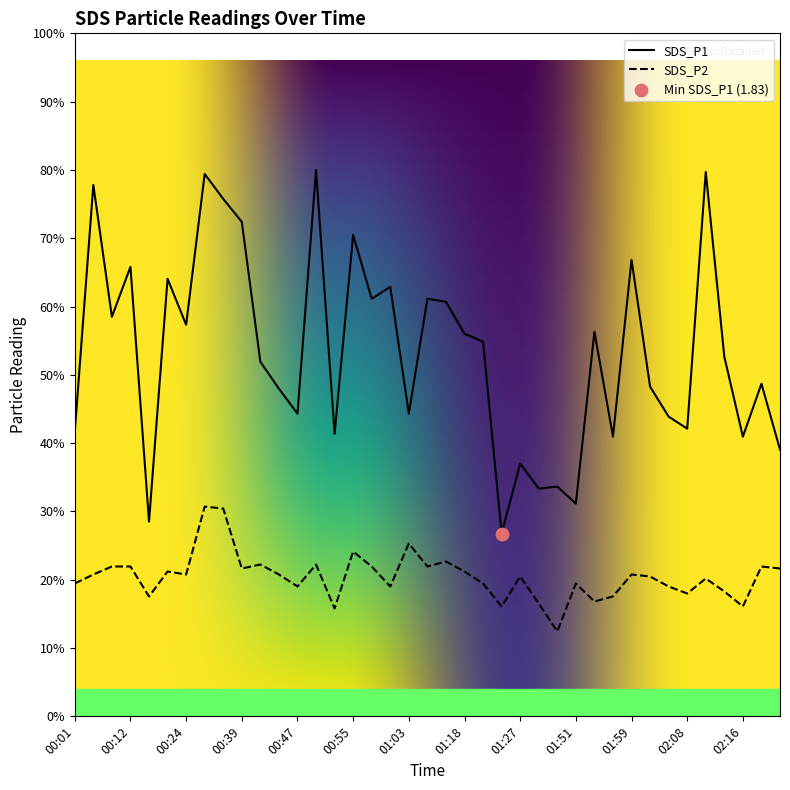

Which series has the widest spread of Y values?

SDS_P1